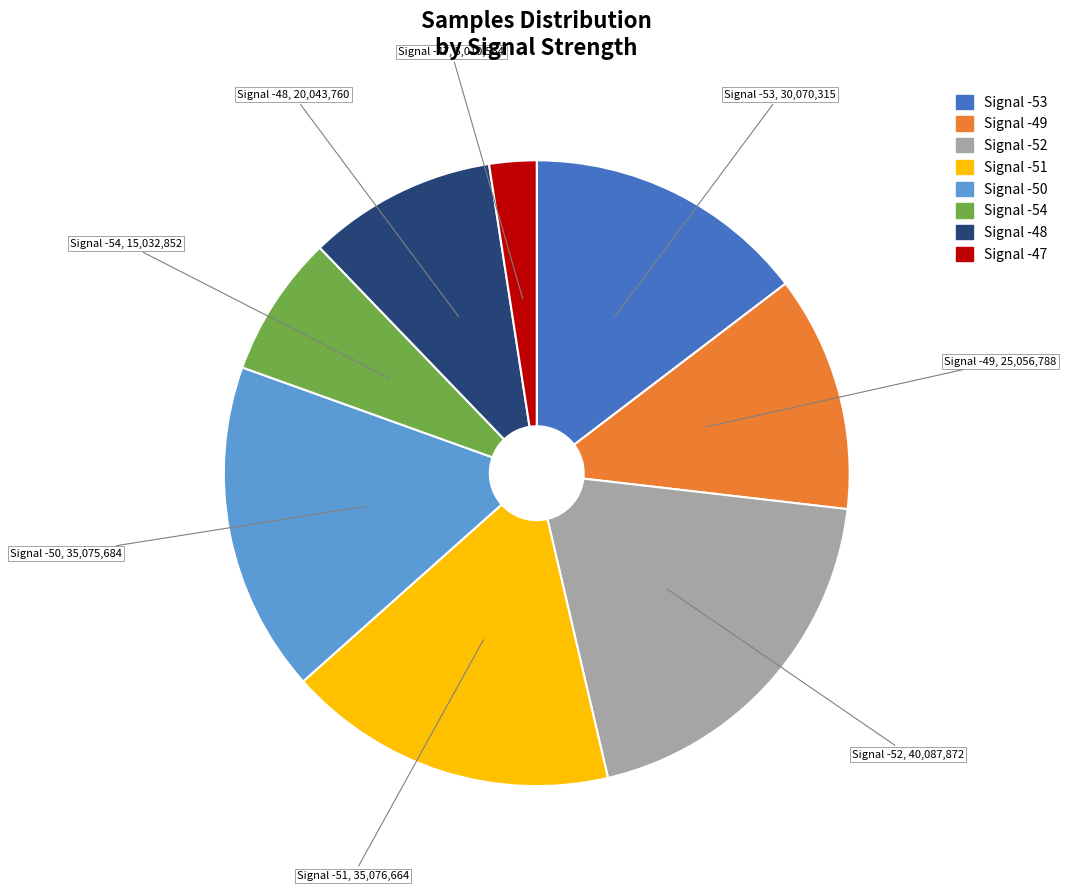

Is there a majority slice in this chart?

No